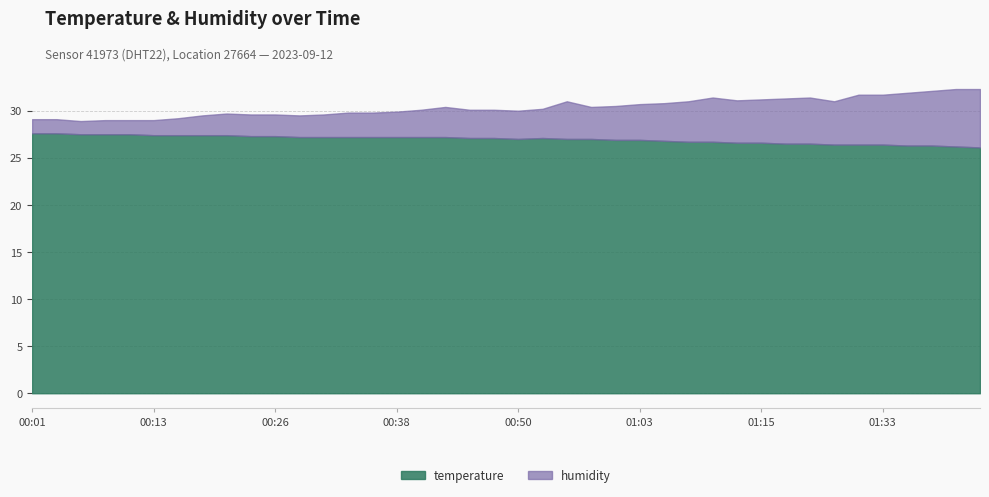

Does the chart have visible grid lines?

Yes